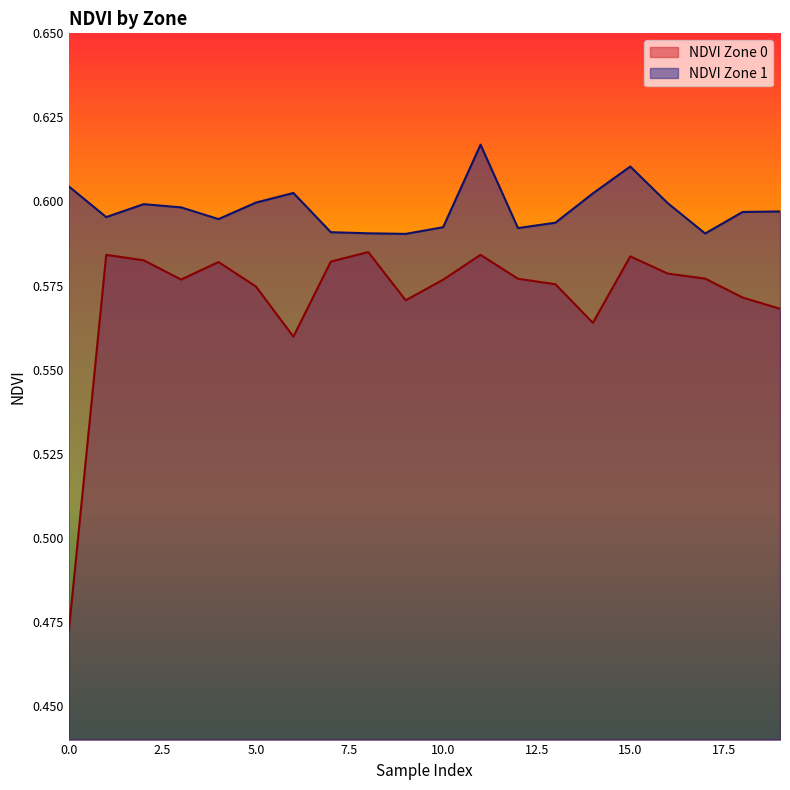

How many distinct data groups are displayed?

2